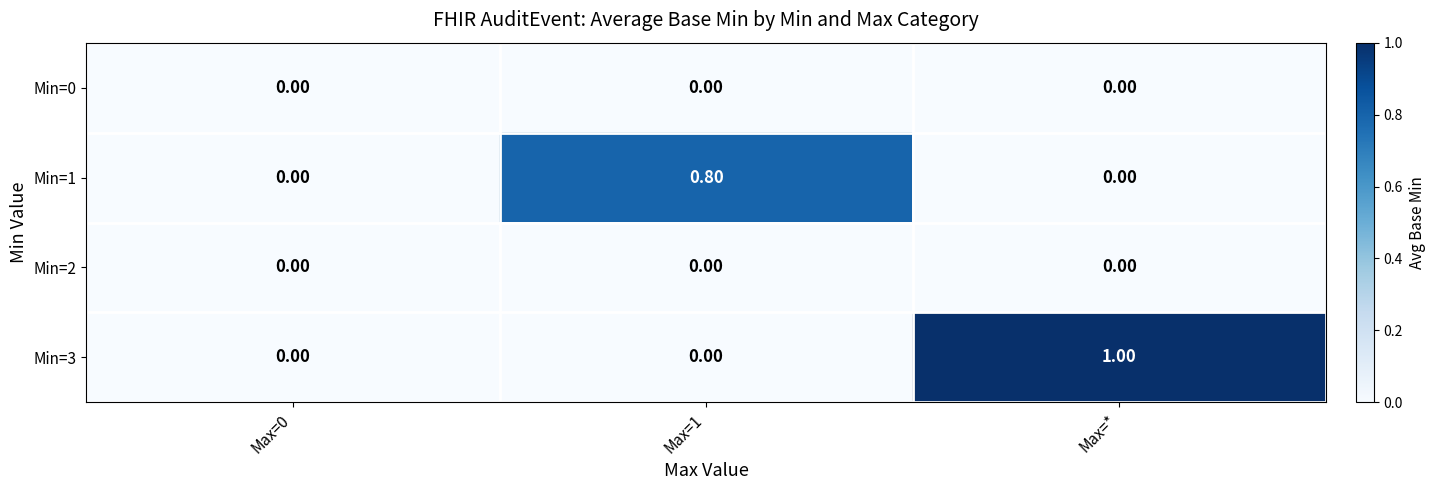

What is the sum of all Min=3 values?

1.0